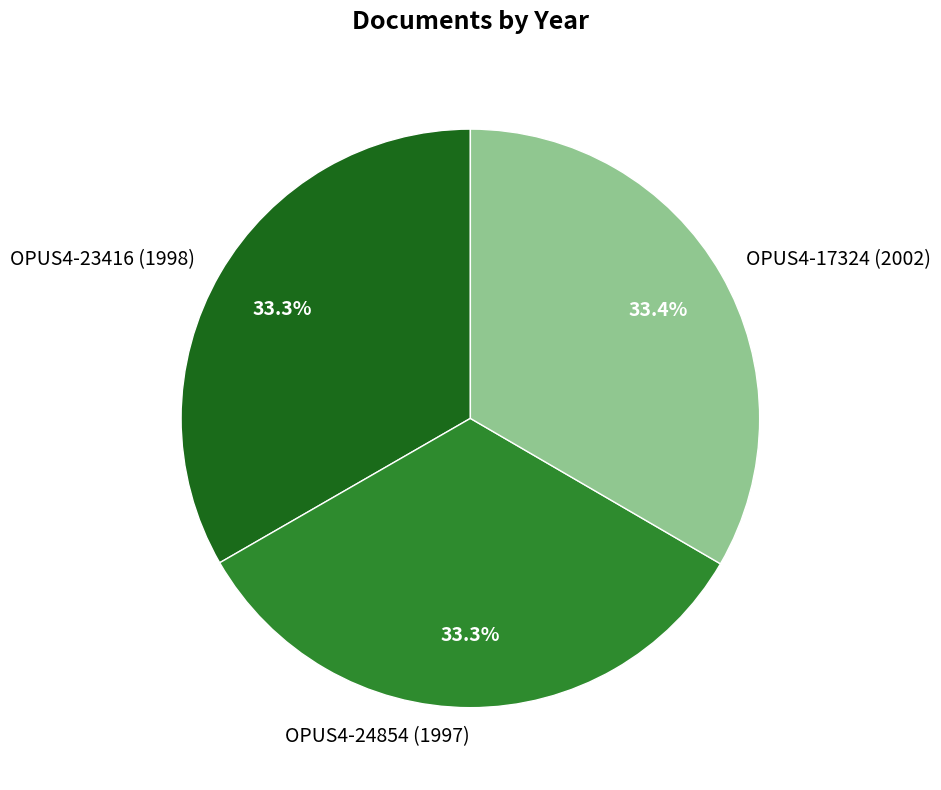

Is it true that OPUS4-17324 (2002) is 48% of the pie?

False